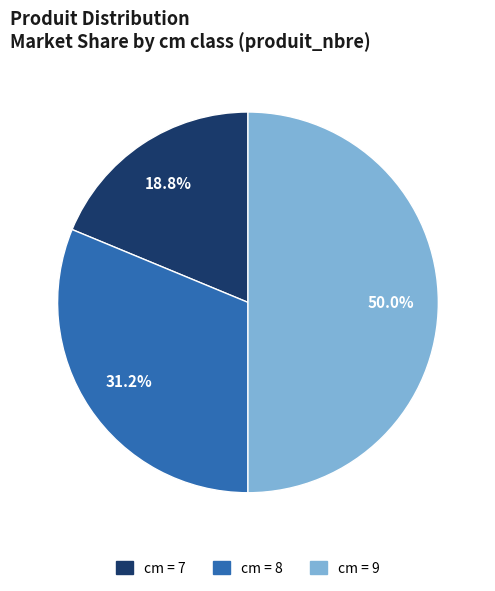

Count the number of slices in the pie.

3